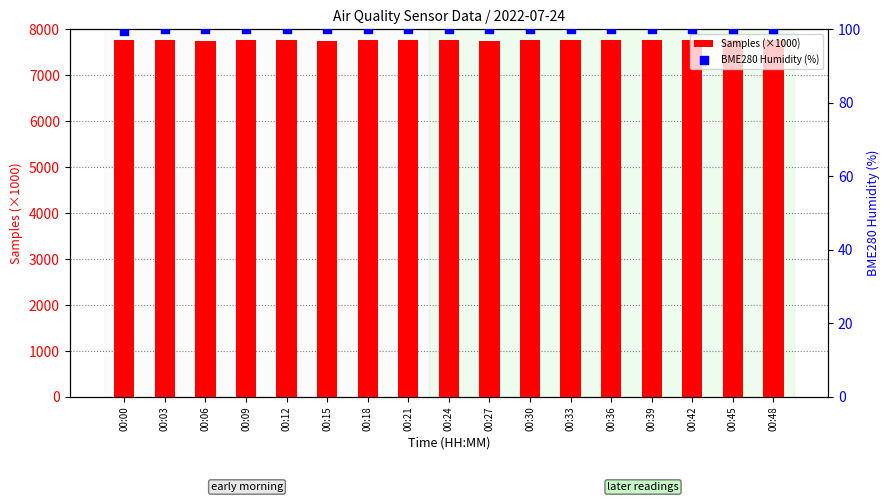

Which series has the largest total across all categories?

Samples (×1000)